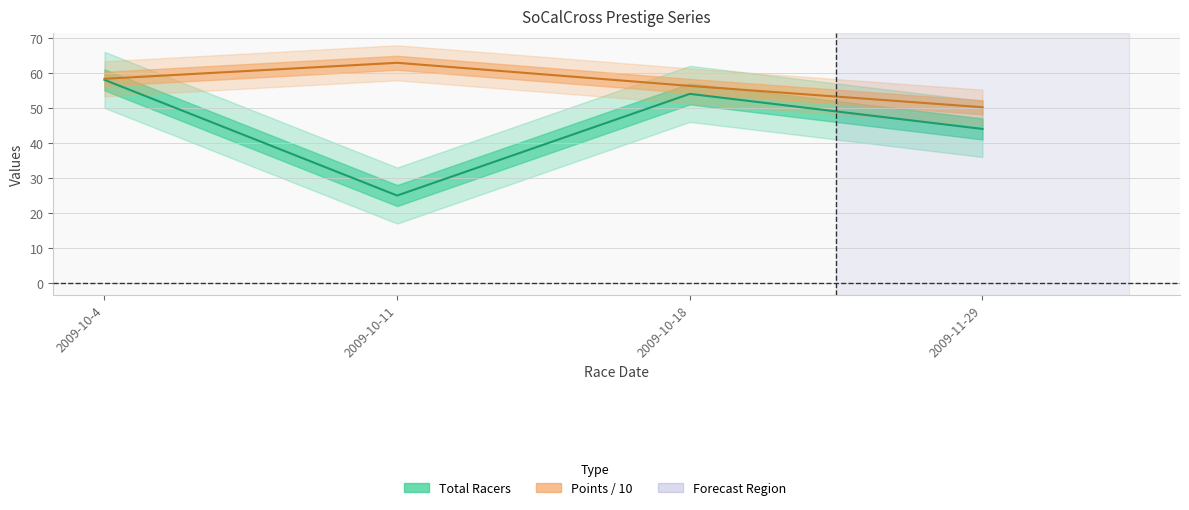

What is the spread (max minus min) of values at 2009-10-18?

2.3